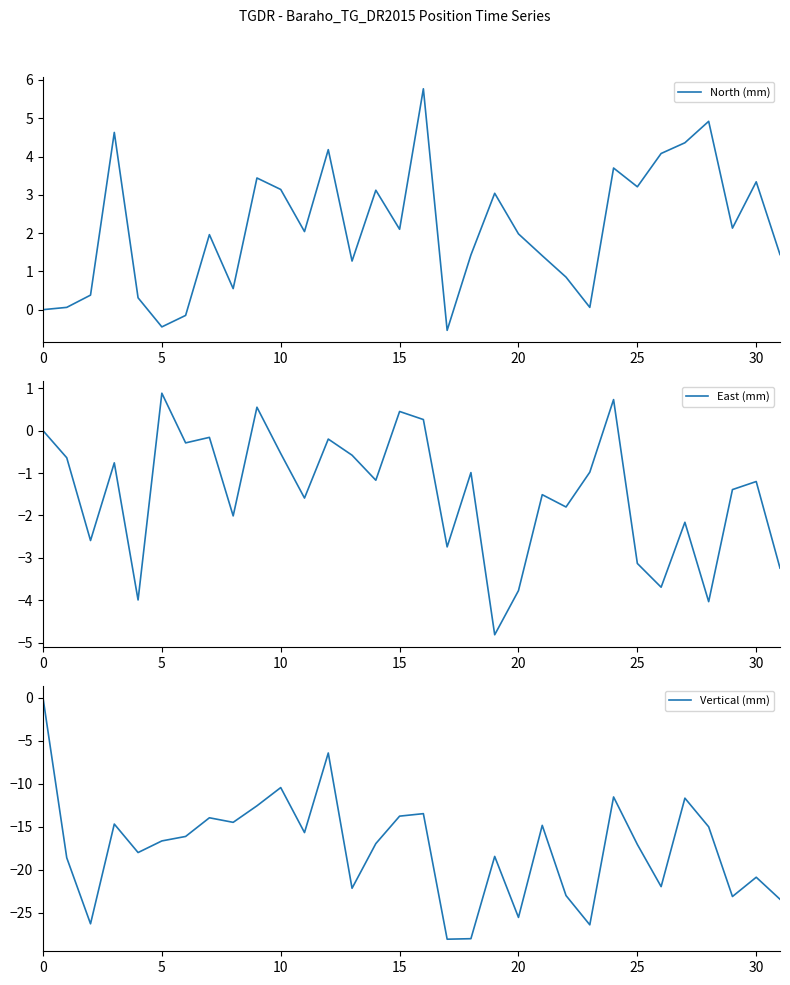

How many series are shown in this chart?

3